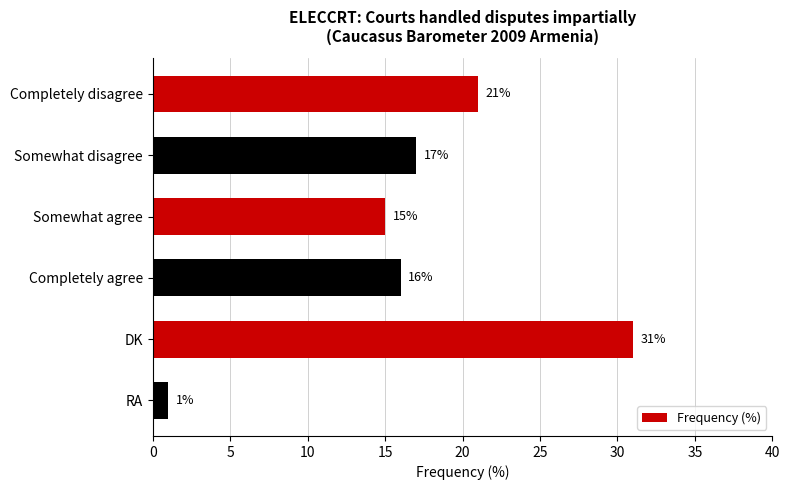

List the labels in order of value, largest first.

DK, Completely disagree, Somewhat disagree, Completely agree, Somewhat agree, RA